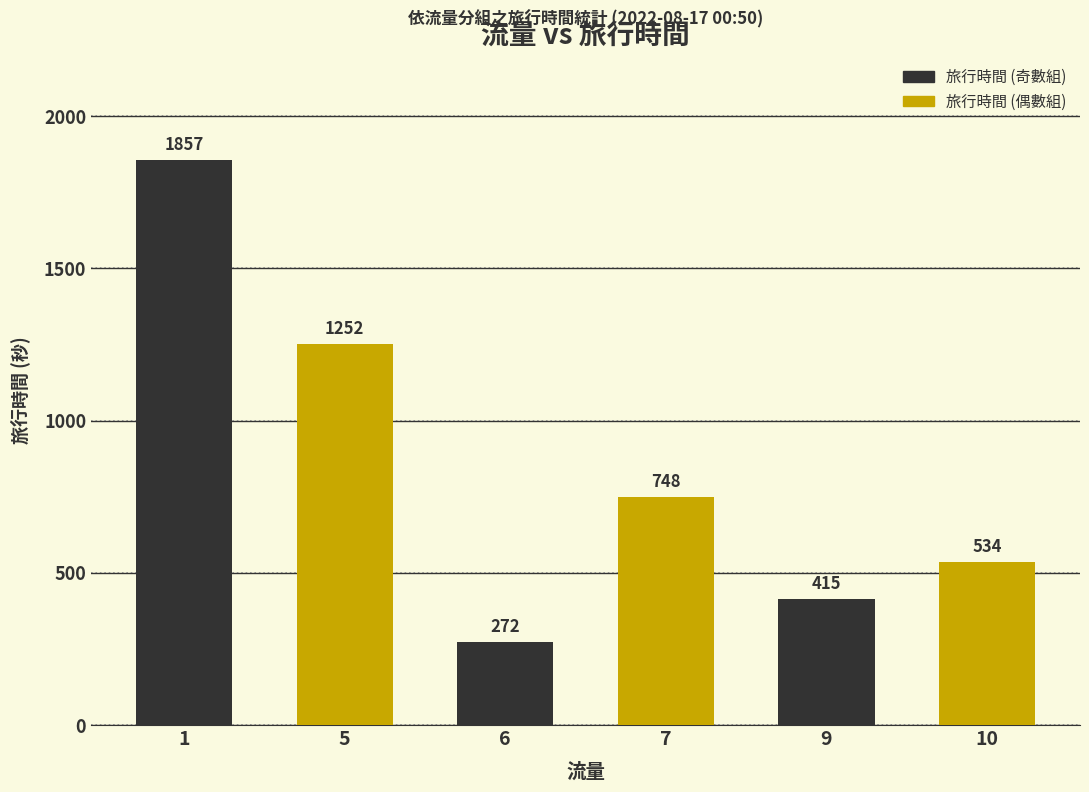

True or false: the data shows 233 at 10.

False